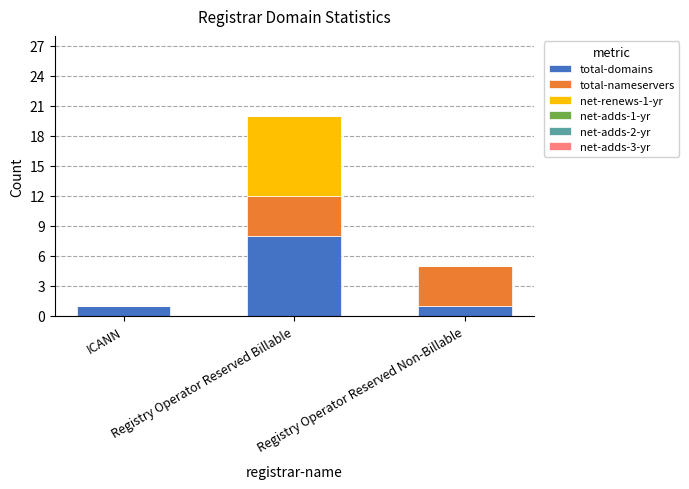

Does the chart contain stacked bars?

Yes